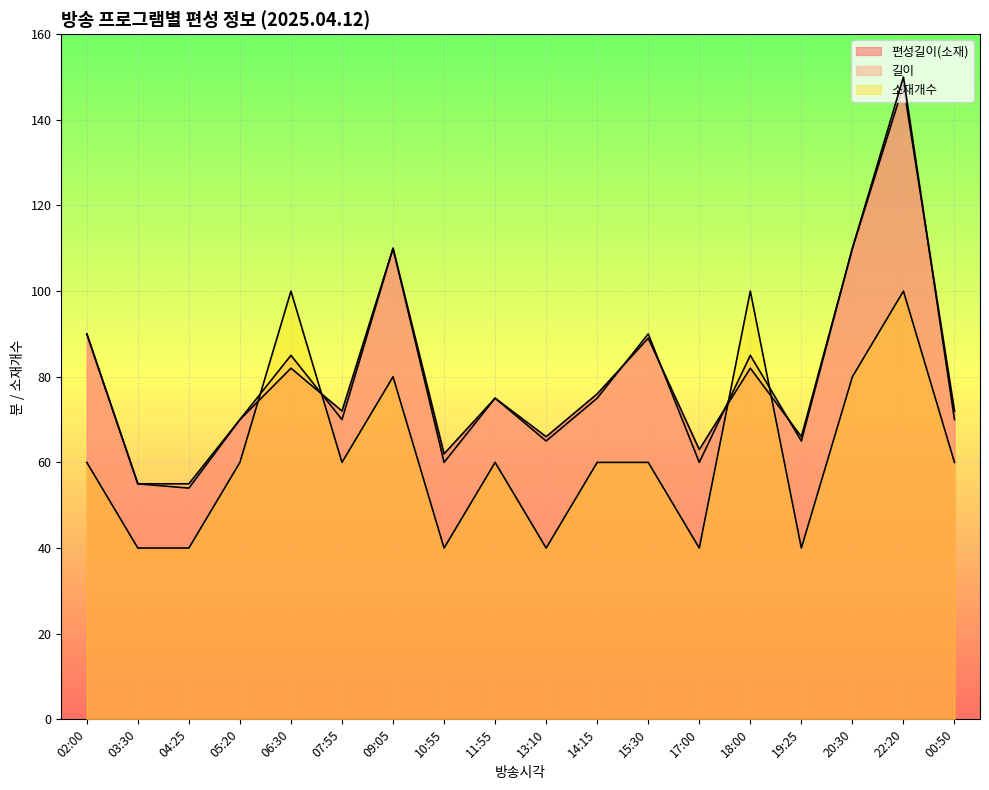

Which series has the widest spread of values?

길이